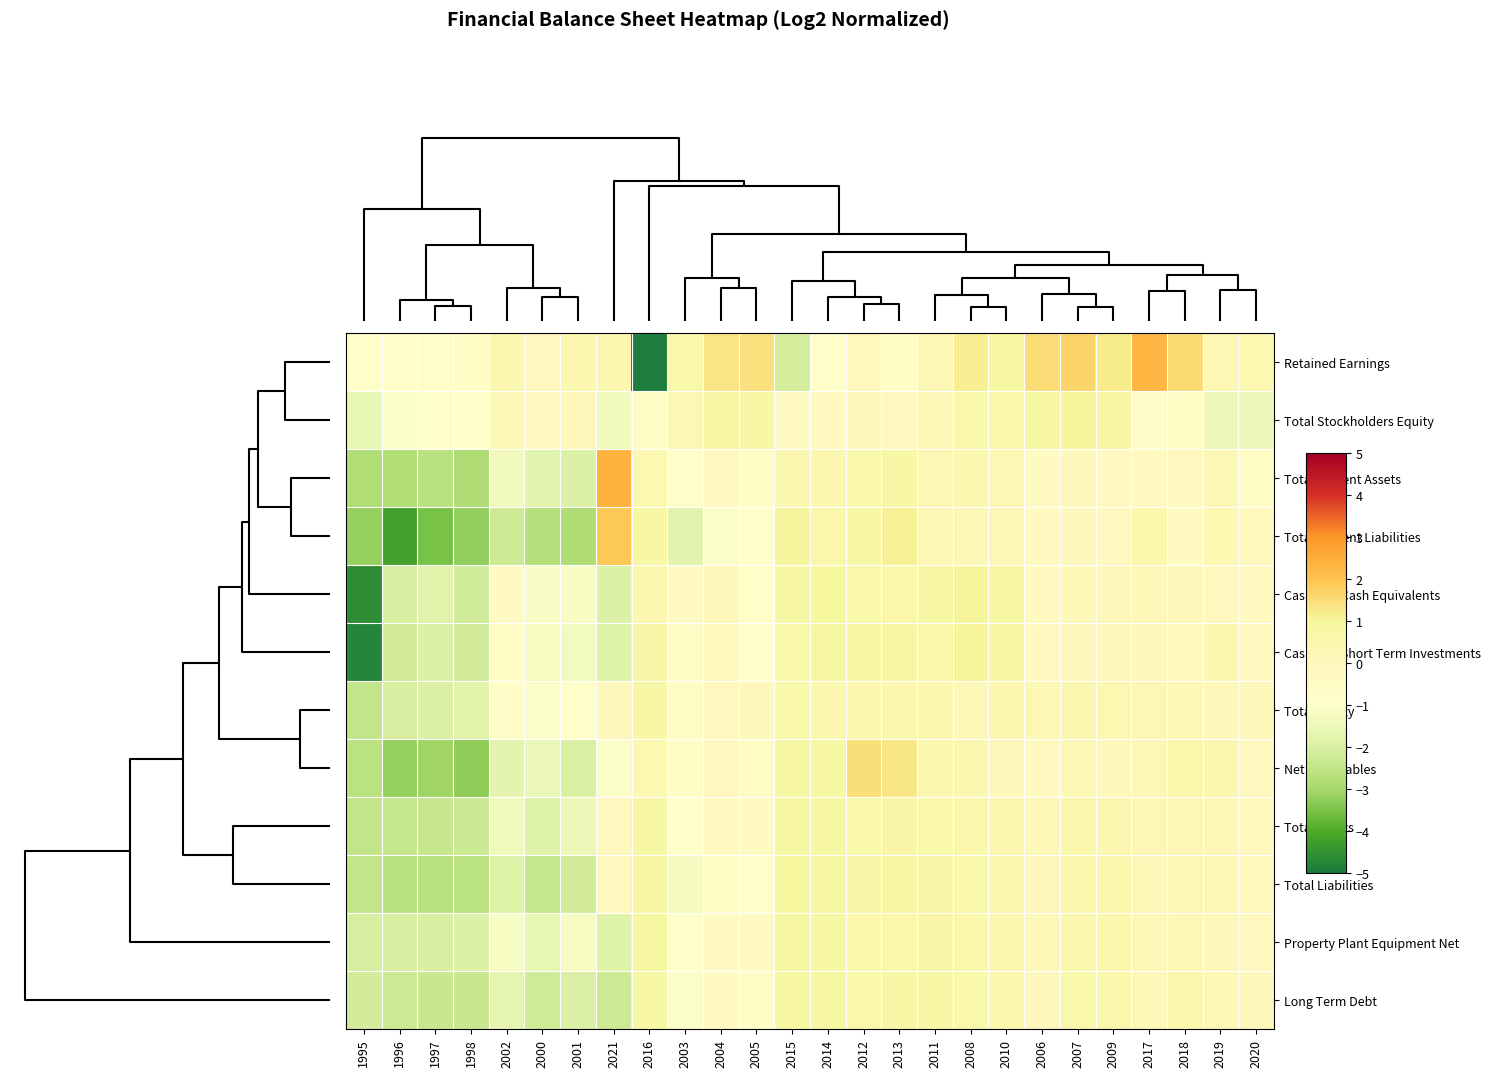

Reading left to right, extract all data points from this chart.

Retained Earnings: 1995=-0.7	1996=-0.9	1997=-0.8	1998=-0.7	2002=0.5	2000=-0.1	2001=0.5	2021=0.4	2016=-4.9	2003=0.7	2004=1.4	2005=1.4	2015=-2.1	2014=-0.9	2012=-0.1	2013=-0.7	2011=0.2	2008=1.1	2010=0.9	2006=1.5	2007=1.7	2009=1.2	2017=2.3	2018=1.5	2019=0.3	2020=0.4
Total Stockholders Equity: 1995=-1.6	1996=-1.1	1997=-1.0	1998=-0.9	2002=0.1	2000=-0.2	2001=0.1	2021=-1.3	2016=-0.5	2003=0.3	2004=0.8	2005=0.8	2015=-0.5	2014=-0.2	2012=0.0	2013=-0.2	2011=0.1	2008=0.7	2010=0.6	2006=1.0	2007=1.0	2009=0.8	2017=-0.7	2018=-0.7	2019=-1.4	2020=-1.4
Total Current Assets: 1995=-2.8	1996=-2.8	1997=-2.6	1998=-2.8	2002=-1.4	2000=-1.8	2001=-1.9	2021=2.4	2016=0.4	2003=-1.1	2004=-0.1	2005=-0.7	2015=0.4	2014=0.4	2012=0.6	2013=0.7	2011=0.3	2008=0.5	2010=0.3	2006=-0.4	2007=0.0	2009=-0.2	2017=-0.3	2018=-0.2	2019=0.2	2020=-0.5
Total Current Liabilities: 1995=-3.2	1996=-4.2	1997=-3.5	1998=-3.2	2002=-2.3	2000=-2.7	2001=-2.8	2021=1.9	2016=0.9	2003=-1.7	2004=-1.1	2005=-1.0	2015=1.1	2014=0.6	2012=0.7	2013=1.1	2011=0.3	2008=0.2	2010=0.3	2006=-0.2	2007=0.0	2009=-0.1	2017=0.6	2018=-0.4	2019=0.4	2020=-0.0
Cash And Cash Equivalents: 1995=-4.6	1996=-2.0	1997=-1.8	1998=-2.2	2002=-0.5	2000=-1.1	2001=-1.2	2021=-1.9	2016=0.5	2003=-0.5	2004=0.1	2005=-0.8	2015=0.8	2014=1.0	2012=0.7	2013=0.6	2011=0.8	2008=1.0	2010=1.0	2006=-0.2	2007=0.1	2009=0.1	2017=0.2	2018=0.1	2019=-0.2	2020=-0.2
Cash And Short Term Investments: 1995=-4.7	1996=-2.1	1997=-1.9	1998=-2.1	2002=-0.6	2000=-1.2	2001=-1.3	2021=-1.9	2016=0.7	2003=-0.6	2004=-0.1	2005=-0.9	2015=0.7	2014=0.9	2012=0.8	2013=0.9	2011=0.7	2008=1.0	2010=0.9	2006=-0.4	2007=0.0	2009=0.1	2017=0.0	2018=-0.0	2019=0.5	2020=-0.3
Total Equity: 1995=-2.4	1996=-2.0	1997=-1.9	1998=-1.8	2002=-0.7	2000=-1.1	2001=-0.8	2021=0.0	2016=0.8	2003=-0.5	2004=-0.1	2005=0.1	2015=0.6	2014=0.5	2012=0.4	2013=0.4	2011=0.5	2008=0.1	2010=0.5	2006=0.3	2007=0.4	2009=0.4	2017=0.3	2018=0.3	2019=0.1	2020=0.0
Net Receivables: 1995=-2.6	1996=-3.2	1997=-3.1	1998=-3.2	2002=-1.7	2000=-1.5	2001=-2.0	2021=-1.1	2016=0.4	2003=-0.6	2004=-0.1	2005=-0.6	2015=0.8	2014=0.8	2012=1.5	2013=1.3	2011=0.5	2008=0.4	2010=0.1	2006=-0.2	2007=0.2	2009=0.0	2017=0.2	2018=0.6	2019=0.5	2020=-0.2
Total Assets: 1995=-2.4	1996=-2.4	1997=-2.4	1998=-2.3	2002=-1.4	2000=-1.8	2001=-1.5	2021=-0.1	2016=0.9	2003=-1.0	2004=-0.4	2005=-0.4	2015=0.9	2014=0.7	2012=0.6	2013=0.7	2011=0.7	2008=0.5	2010=0.5	2006=0.1	2007=0.5	2009=0.4	2017=0.2	2018=0.2	2019=0.2	2020=-0.0
Total Liabilities: 1995=-2.4	1996=-2.6	1997=-2.7	1998=-2.6	2002=-1.9	2000=-2.4	2001=-2.1	2021=-0.2	2016=0.9	2003=-1.3	2004=-0.5	2005=-0.8	2015=1.0	2014=0.9	2012=0.7	2013=0.8	2011=0.7	2008=0.7	2010=0.5	2006=0.0	2007=0.5	2009=0.5	2017=0.2	2018=0.2	2019=0.2	2020=-0.1
Property Plant Equipment Net: 1995=-2.1	1996=-2.0	1997=-2.0	1998=-1.9	2002=-1.2	2000=-1.6	2001=-1.2	2021=-1.8	2016=0.9	2003=-0.9	2004=-0.4	2005=-0.4	2015=1.0	2014=0.8	2012=0.6	2013=0.6	2011=0.7	2008=0.6	2010=0.5	2006=0.2	2007=0.5	2009=0.5	2017=0.1	2018=0.2	2019=0.1	2020=-0.1
Long Term Debt: 1995=-2.1	1996=-2.2	1997=-2.3	1998=-2.3	2002=-1.7	2000=-2.2	2001=-1.9	2021=-2.3	2016=0.8	2003=-1.1	2004=-0.4	2005=-0.7	2015=0.9	2014=0.9	2012=0.7	2013=0.8	2011=0.8	2008=0.7	2010=0.5	2006=0.0	2007=0.7	2009=0.6	2017=0.1	2018=0.5	2019=0.3	2020=0.0